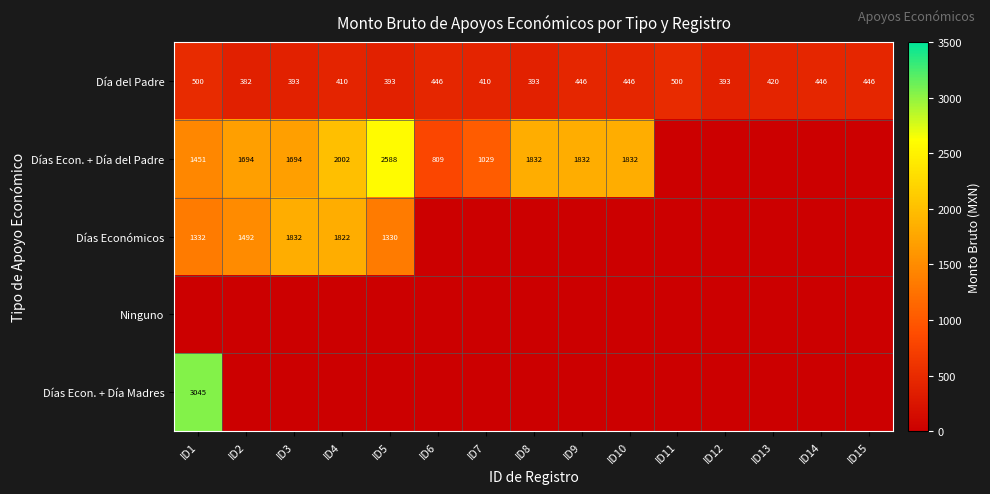

What is the minimum value for Día del Padre?

382